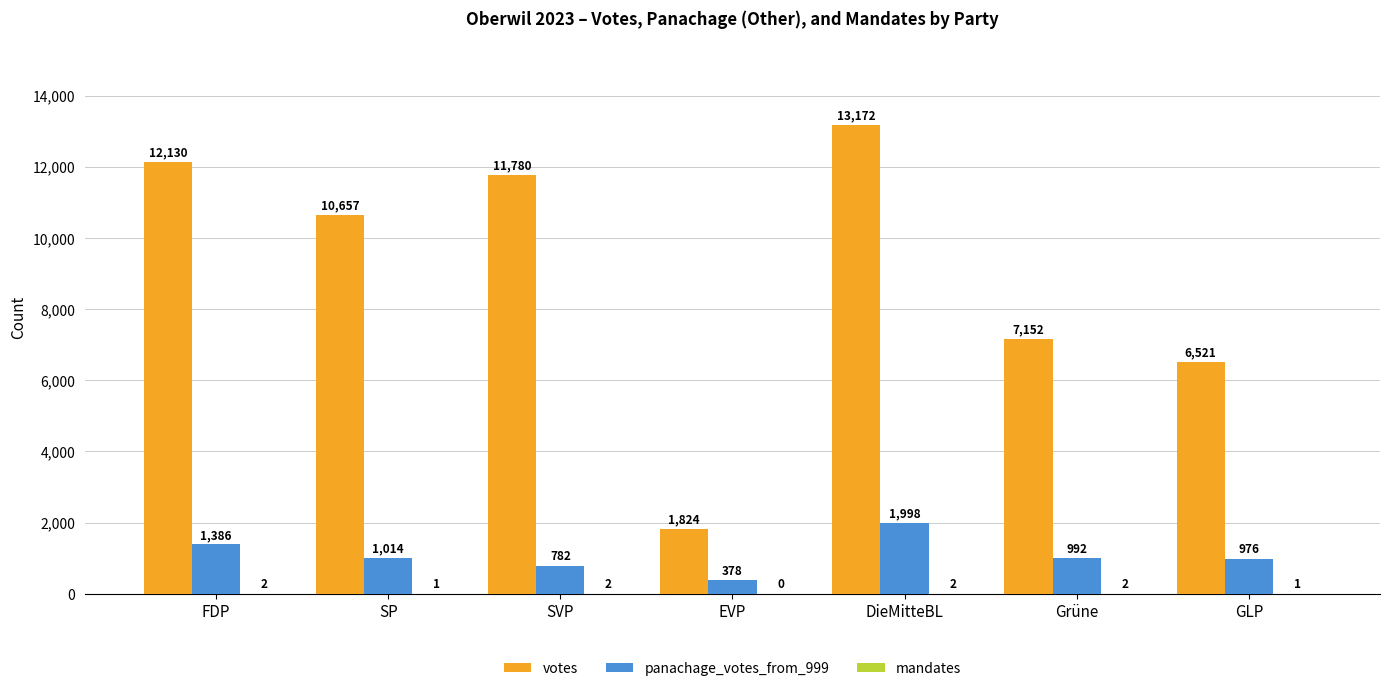

Is it true that votes equals 20208 at SVP?

False